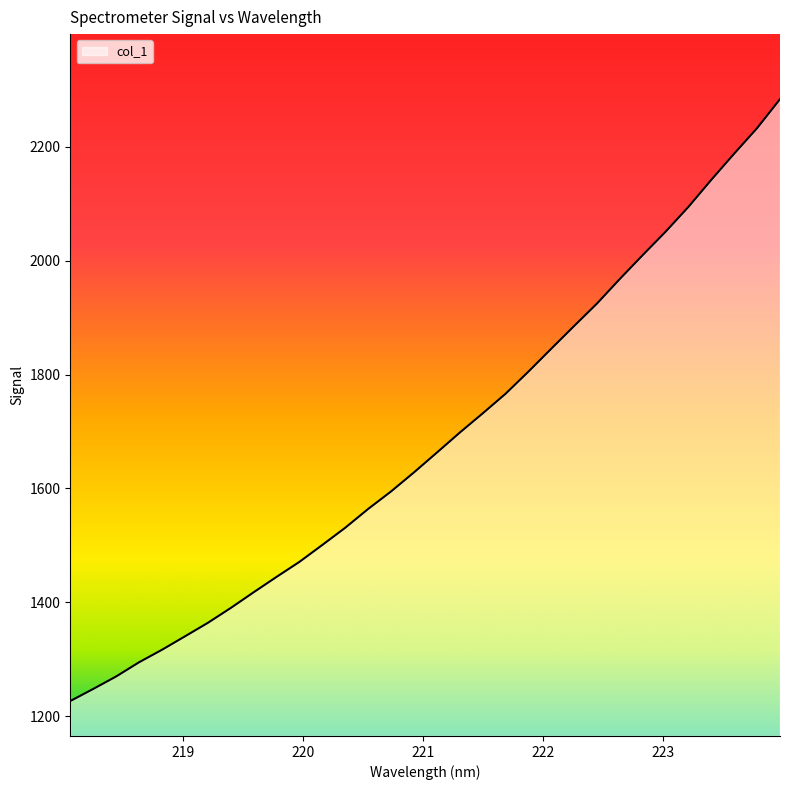

What is the difference between the maximum and minimum values?

1056.9